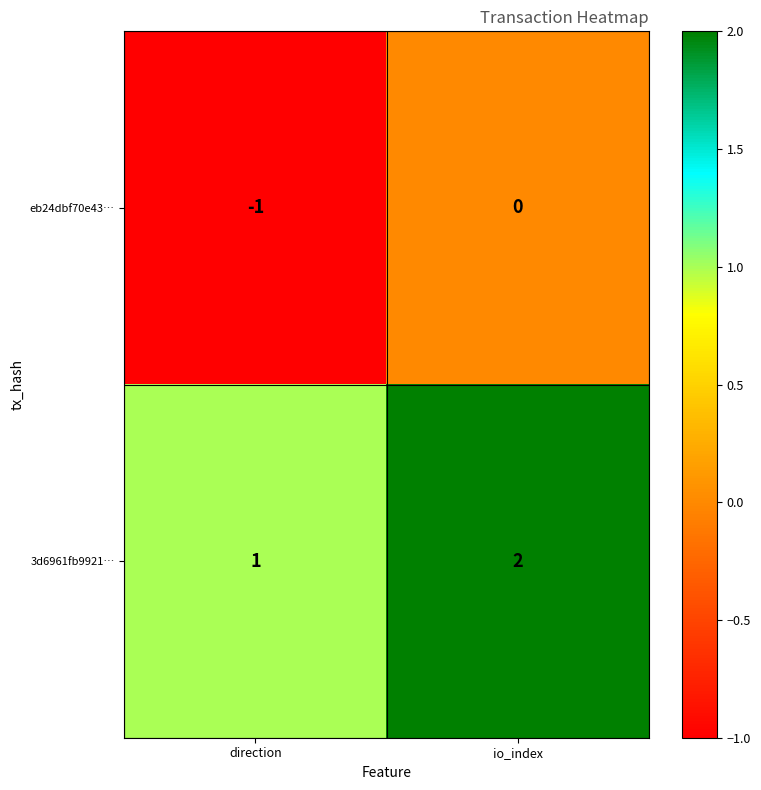

The value of eb24dbf70e43… at direction is -1. True or false?

True